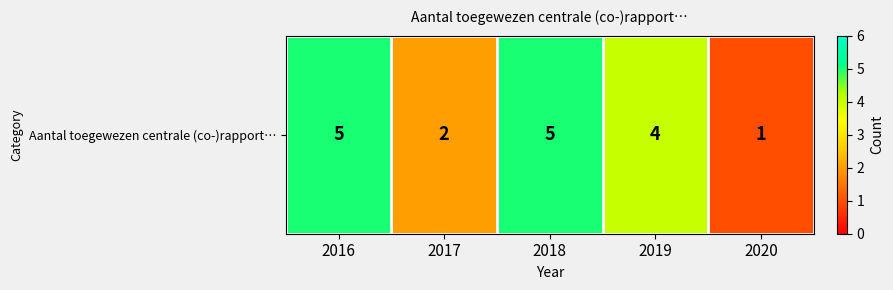

Reading left to right, what are all the values shown in this chart?

5	2	5	4	1